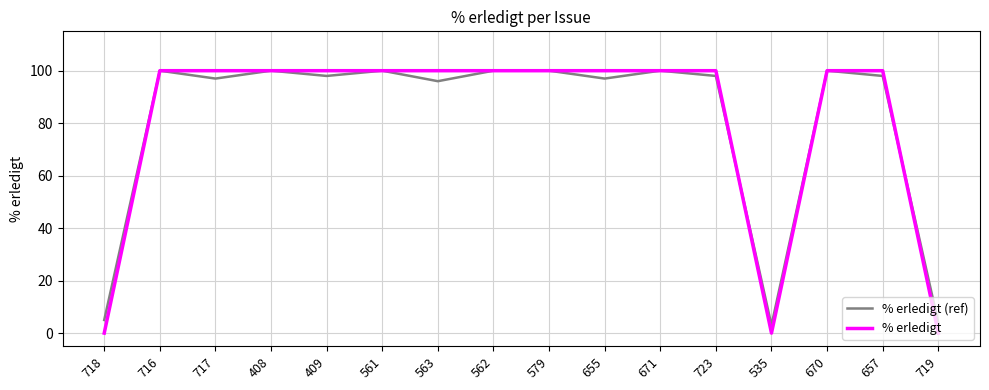

What is the sum of the % erledigt values at 657 and 563?

200